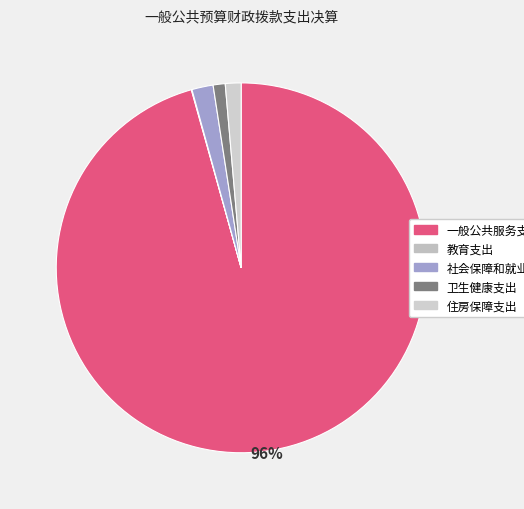

What is the smallest slice in the pie chart?

教育支出